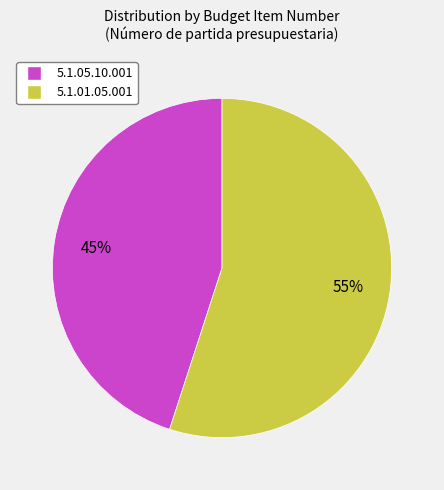

Approximately how many times larger is the value at 5.1.05.10.001 compared to 5.1.01.05.001?

0.8